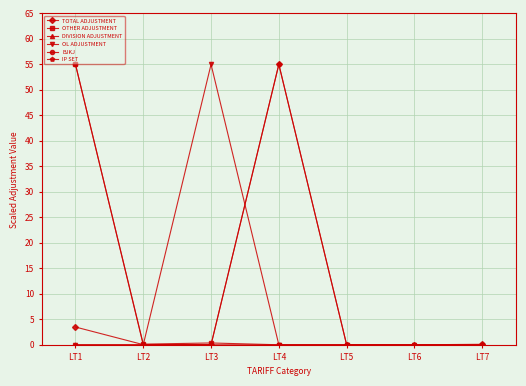

Between which two adjacent categories do DIVISION ADJUSTMENT and OTHER ADJUSTMENT first intersect?

LT4 and LT5